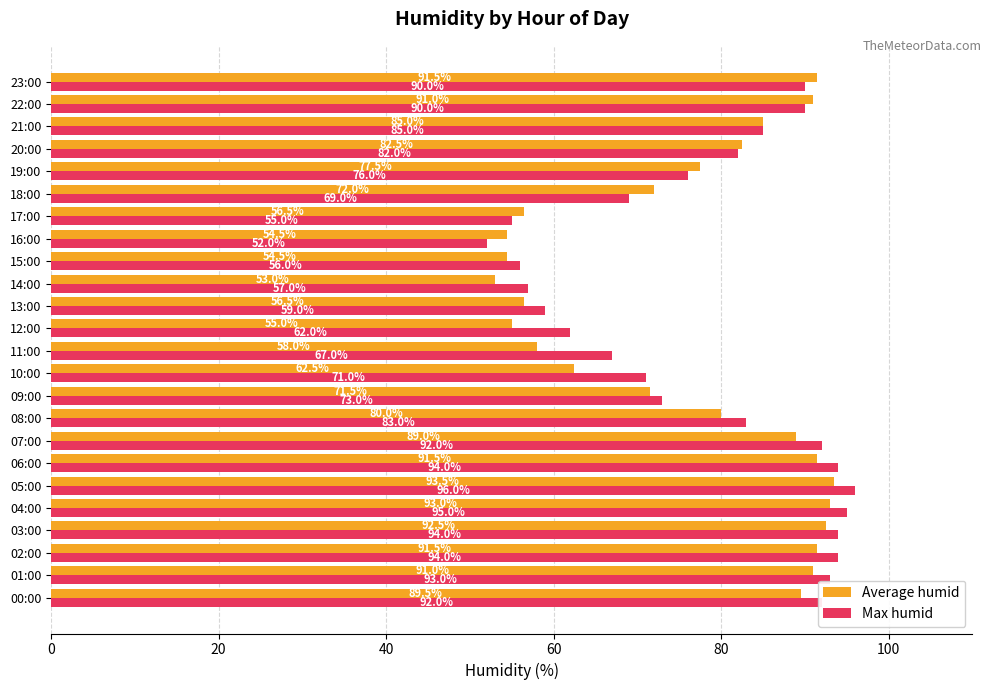

The Max humid series shows 101.1 at 11:00. True or false?

False